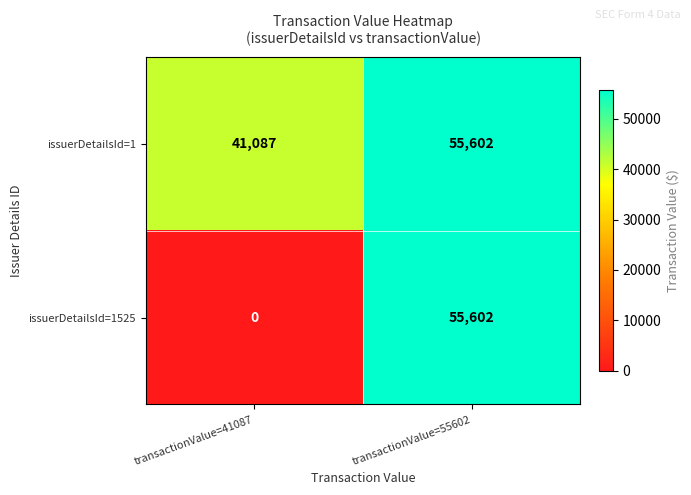

At which category is the sum across all series the highest?

transactionValue=55602